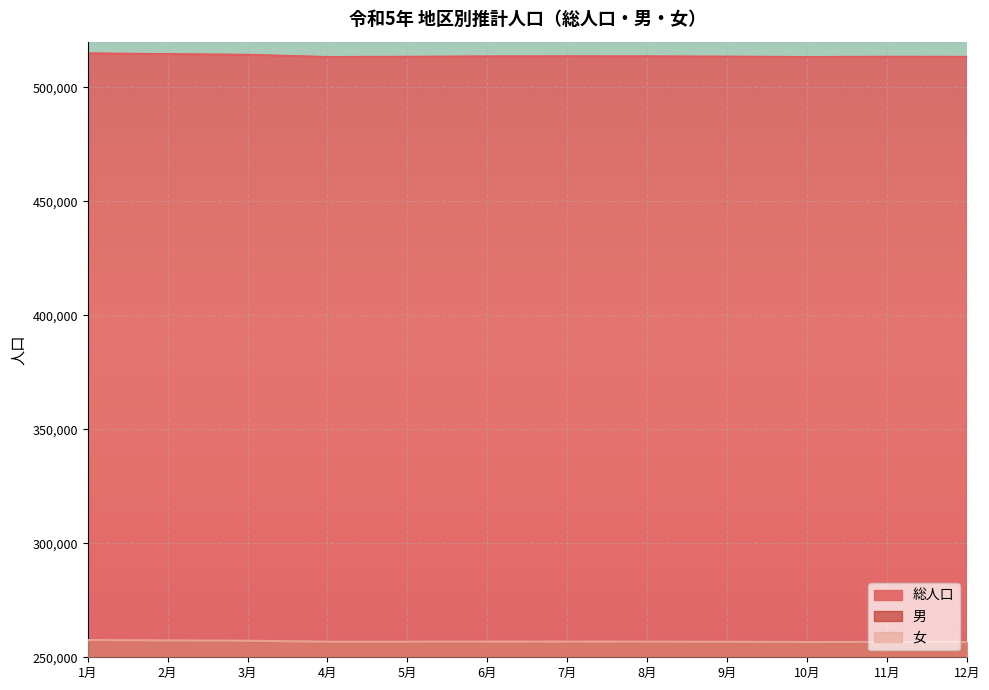

Is it true that 男 equals 359084 at 4月?

False